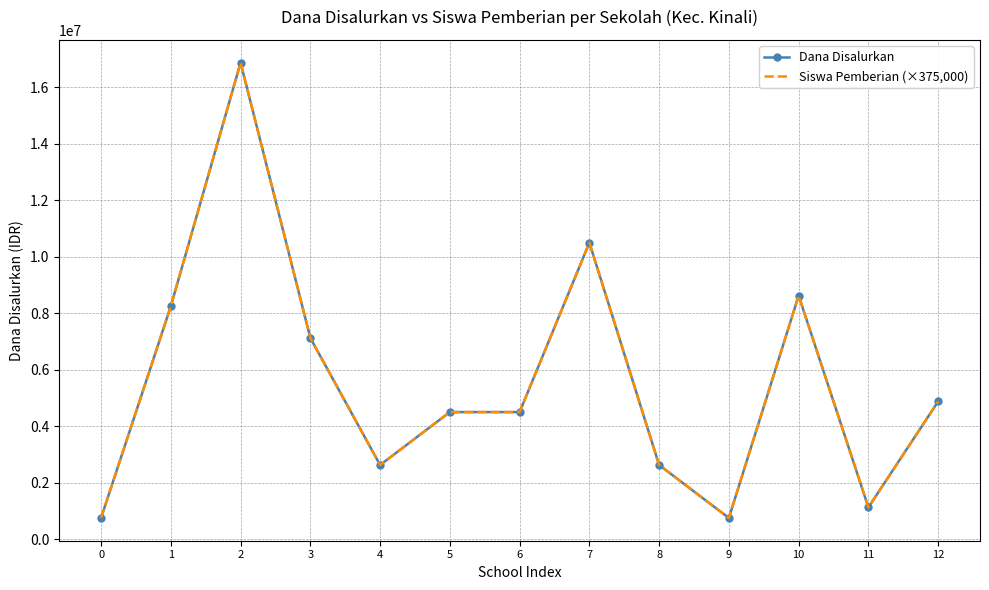

Reading right to left, extract all data points from this chart.

Dana Disalurkan: 4875000	1125000	8625000	750000	2625000	10500000	4500000	4500000	2625000	7125000	16875000	8250000	750000
Siswa Pemberian (×375,000): 4875000	1125000	8625000	750000	2625000	10500000	4500000	4500000	2625000	7125000	16875000	8250000	750000